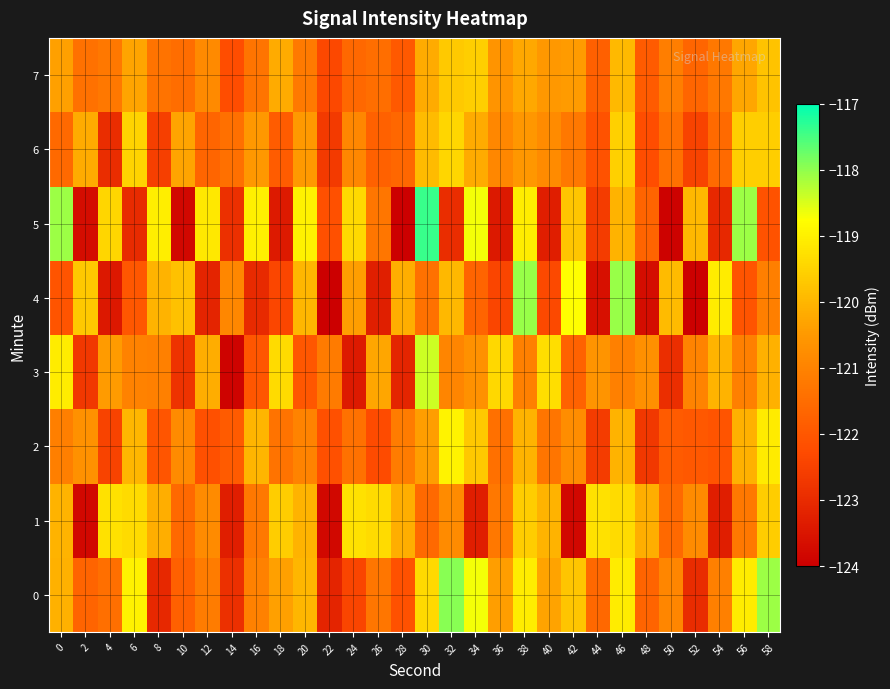

What is the maximum value shown in the chart?

-117.4